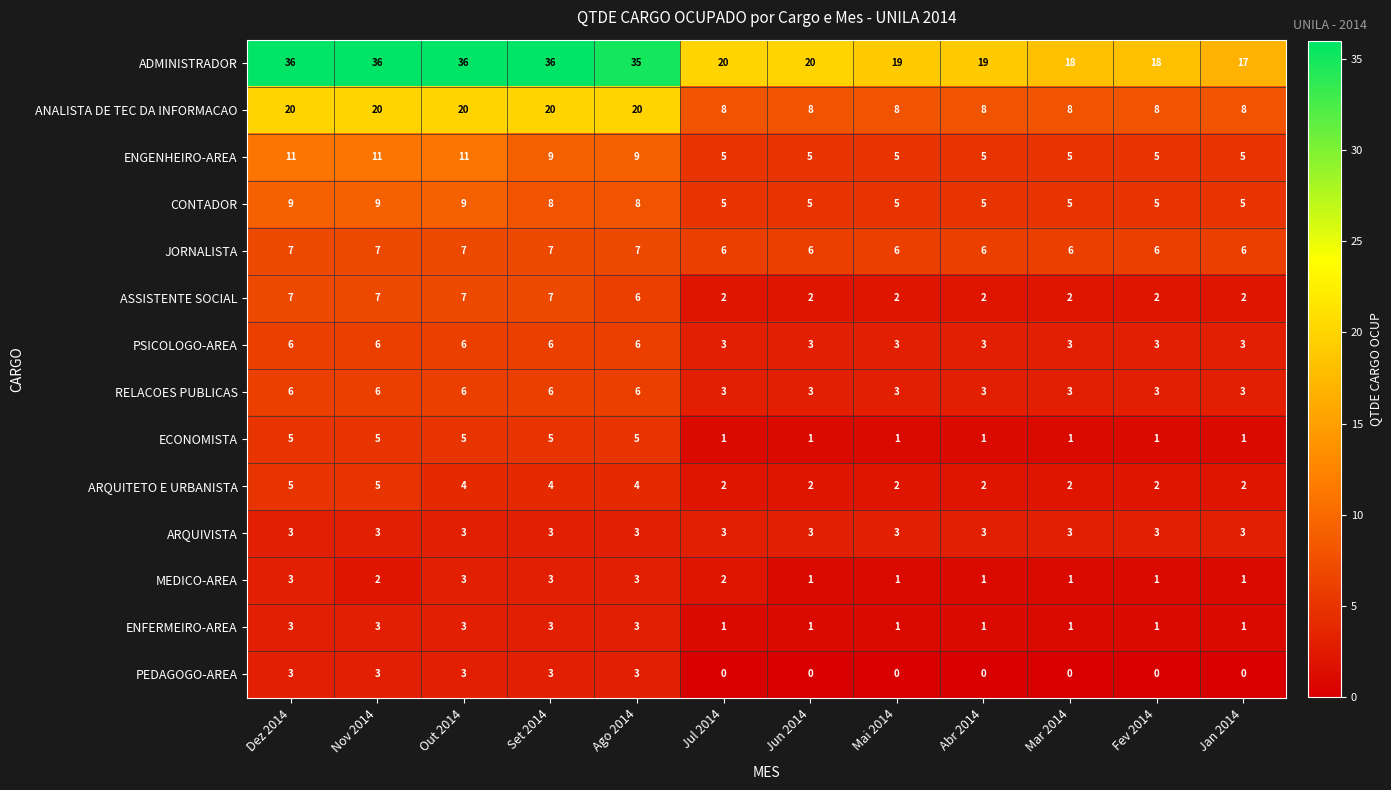

The value of CONTADOR at Jul 2014 is 5. True or false?

True